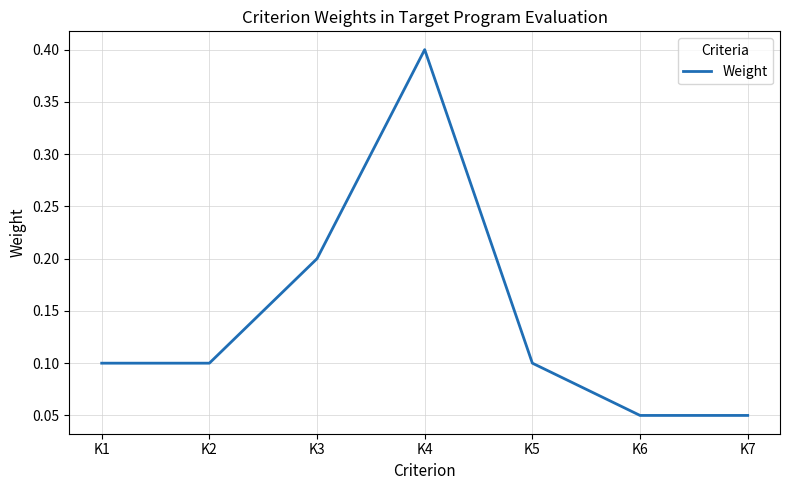

How many values are between 0 and 1?

7